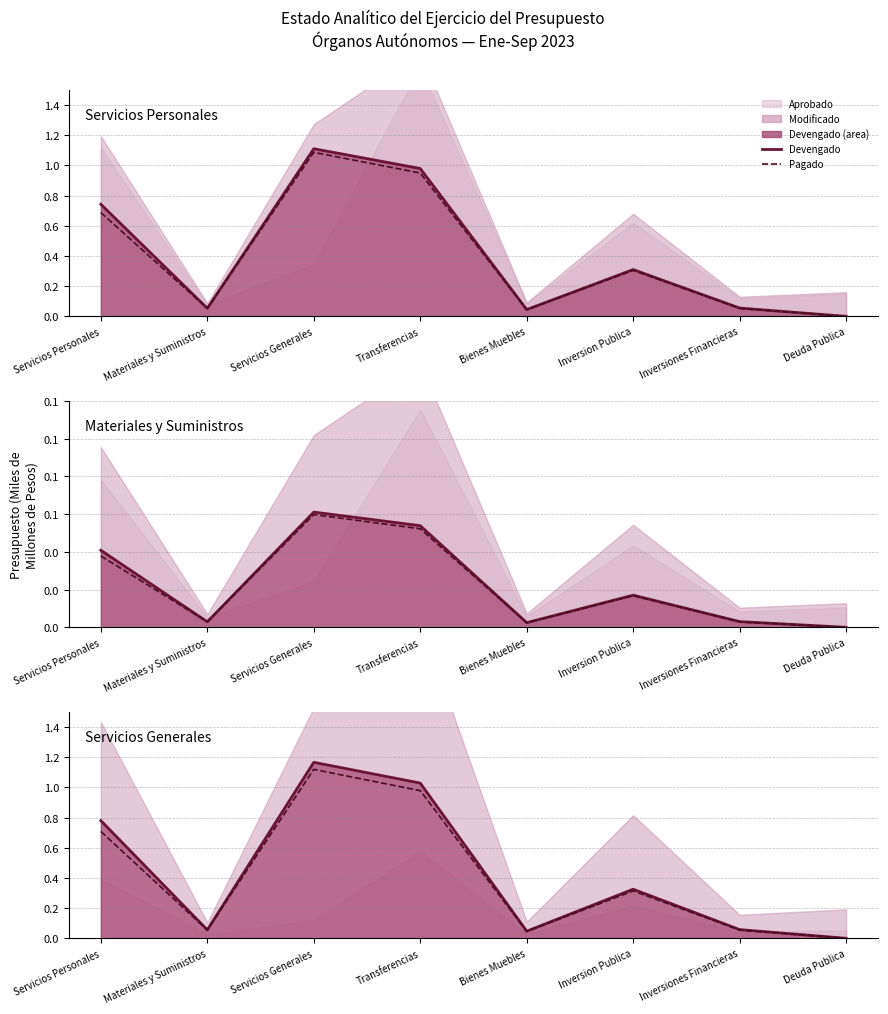

What is the difference between the Pagado values at Servicios Generales and Inversion Publica?

0.8